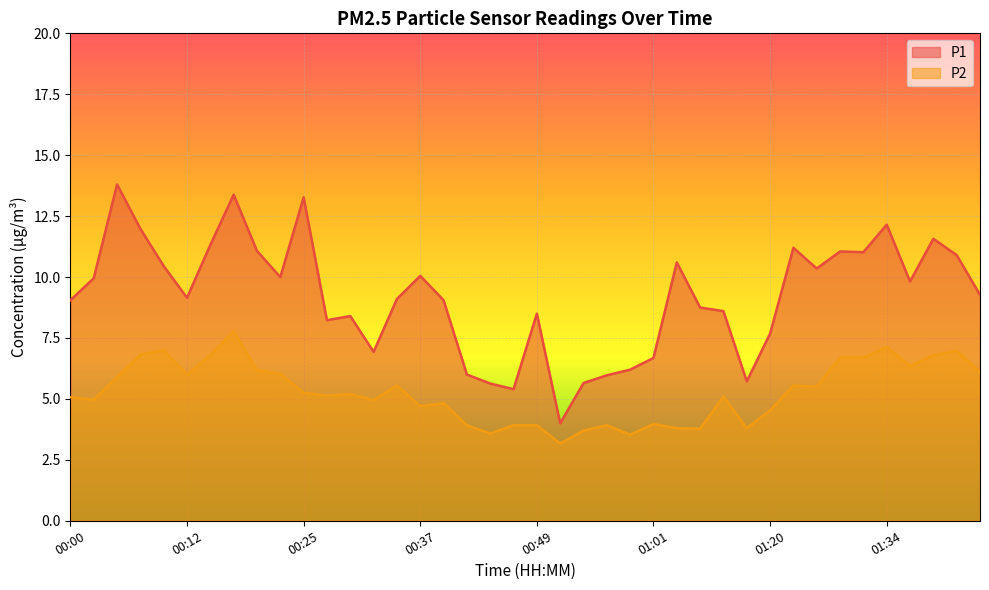

True or false: P2 and P1 cross at least once.

False